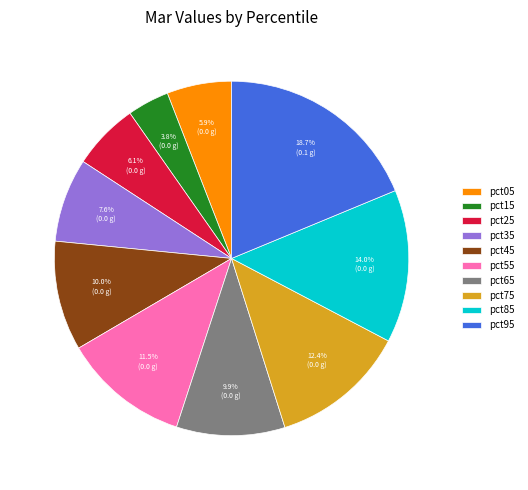

Does pct05 account for over 50% of the chart?

No